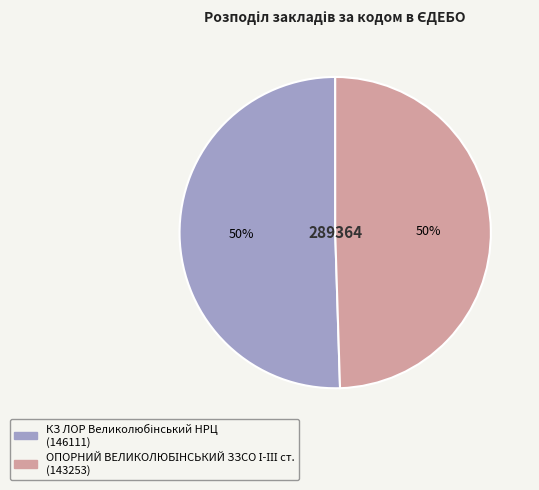

To the nearest percent, what is the average slice percentage?

50%